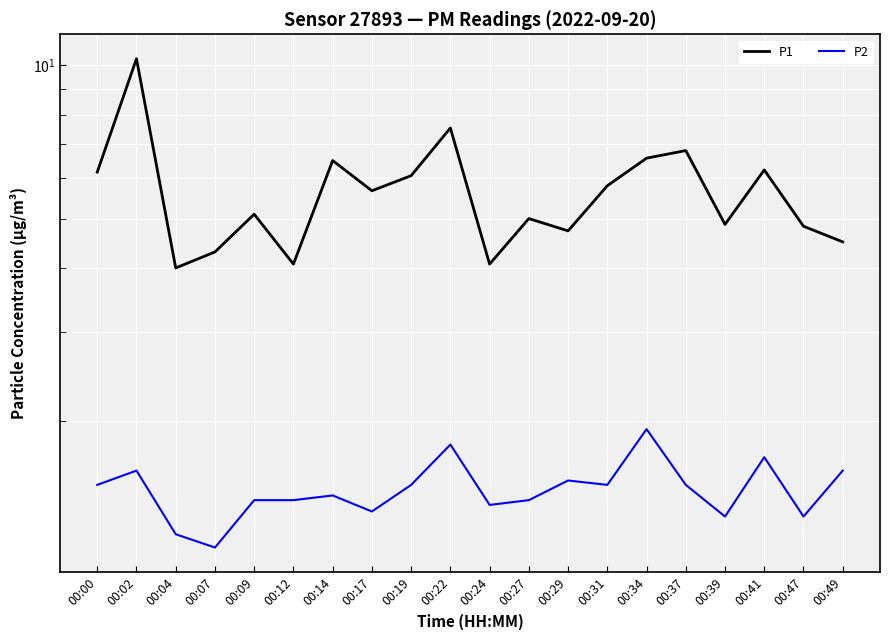

What is the value of the P1 point at the 8th from the left?

5.7